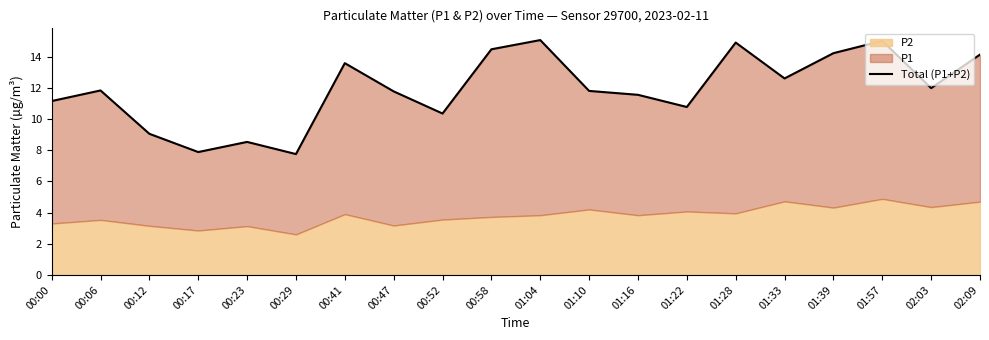

How many interior local peaks (higher than both neighbors) does the data have?

6